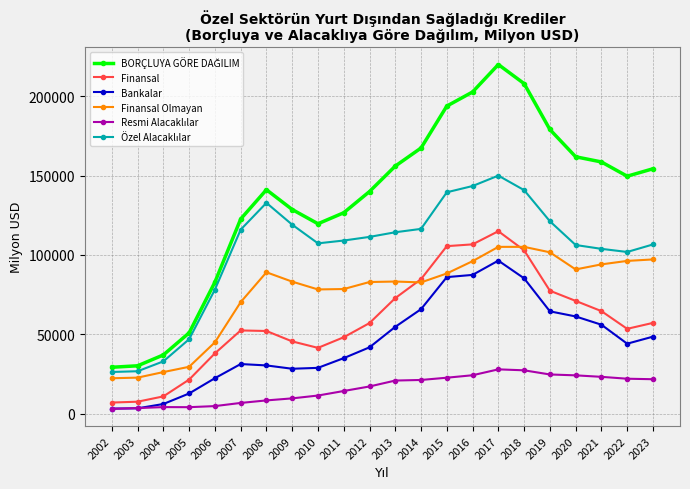

What value does the Finansal Olmayan series have at 2007?

70235